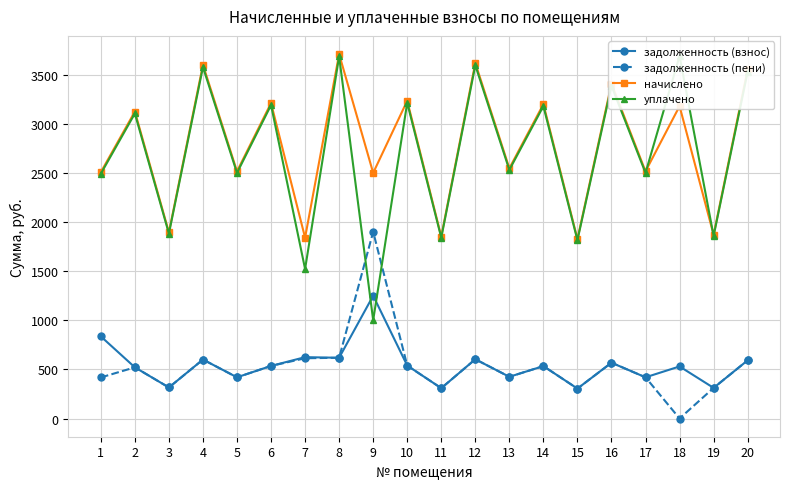

Where is the first local minimum for уплачено?

3